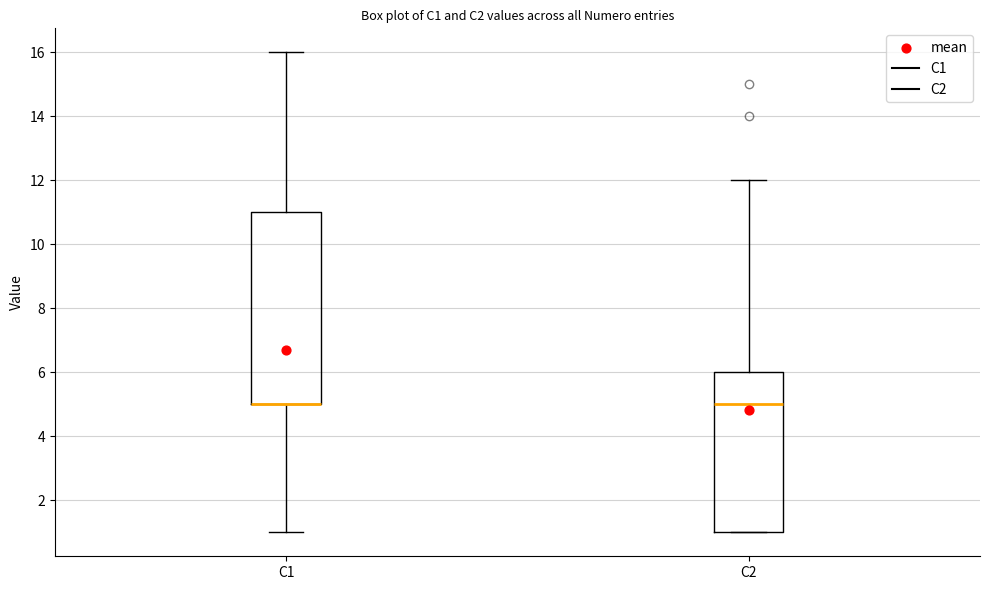

Comparing the boxes themselves (not the whiskers), which one is the tallest?

C1